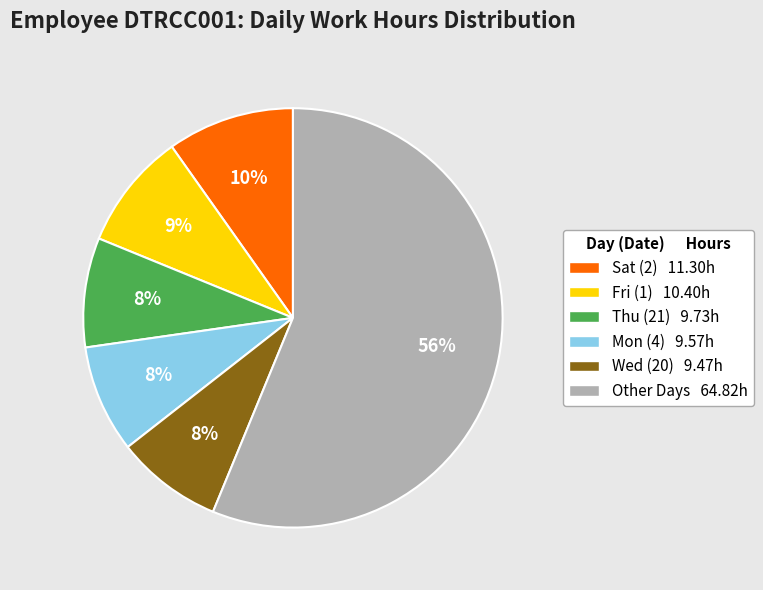

Does any single category account for the majority?

Yes